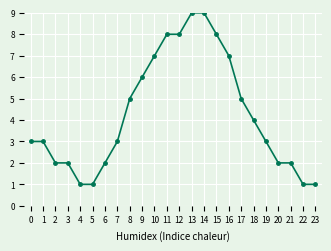

Reading left to right, extract all data points from this chart.

0=3	1=3	2=2	3=2	4=1	5=1	6=2	7=3	8=5	9=6	10=7	11=8	12=8	13=9	14=9	15=8	16=7	17=5	18=4	19=3	20=2	21=2	22=1	23=1